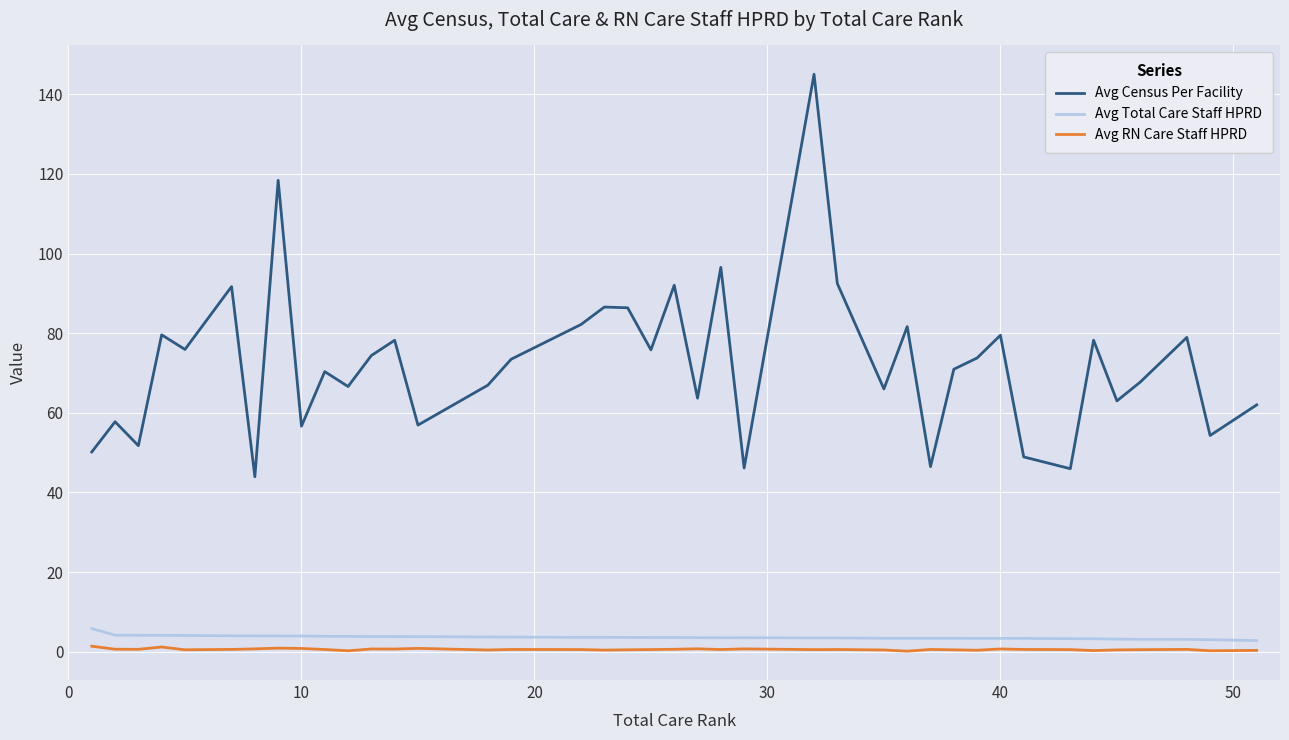

What is the minimum value for Avg Total Care Staff HPRD?

2.8